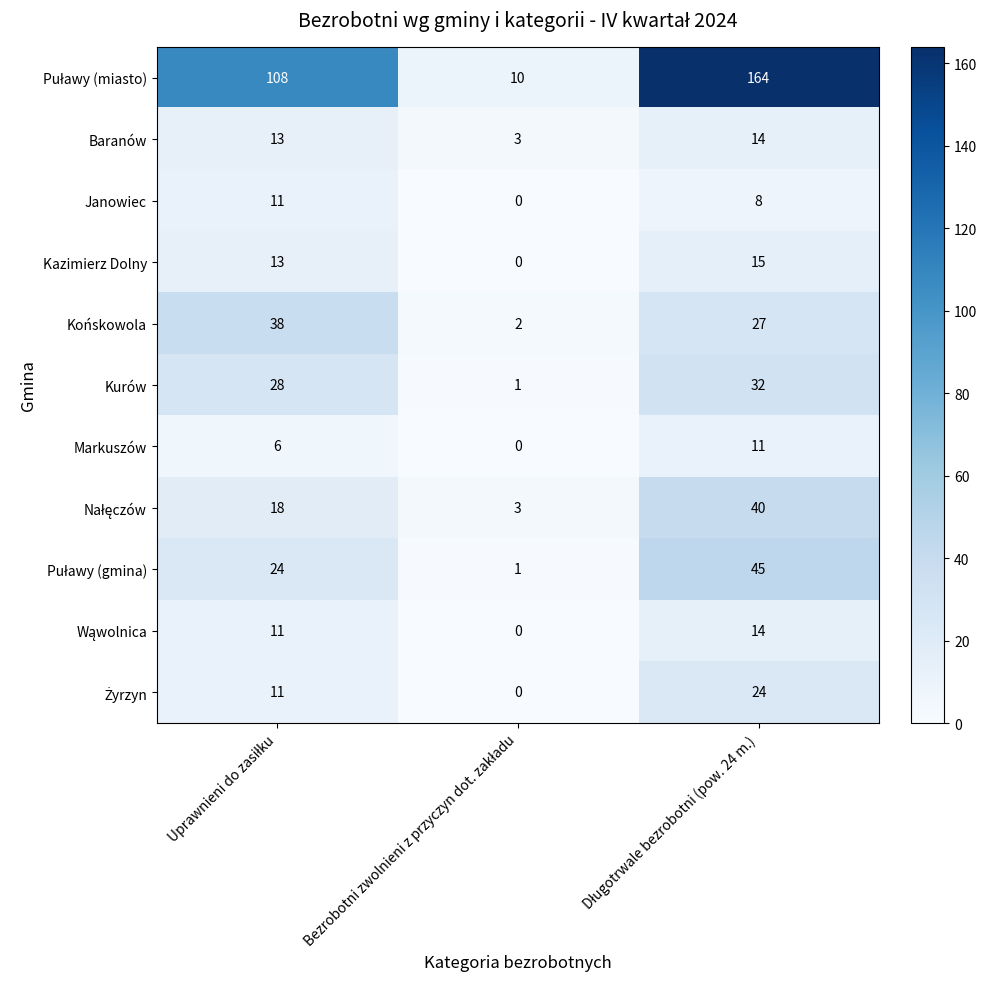

How many values in the Baranów series are below 13?

1